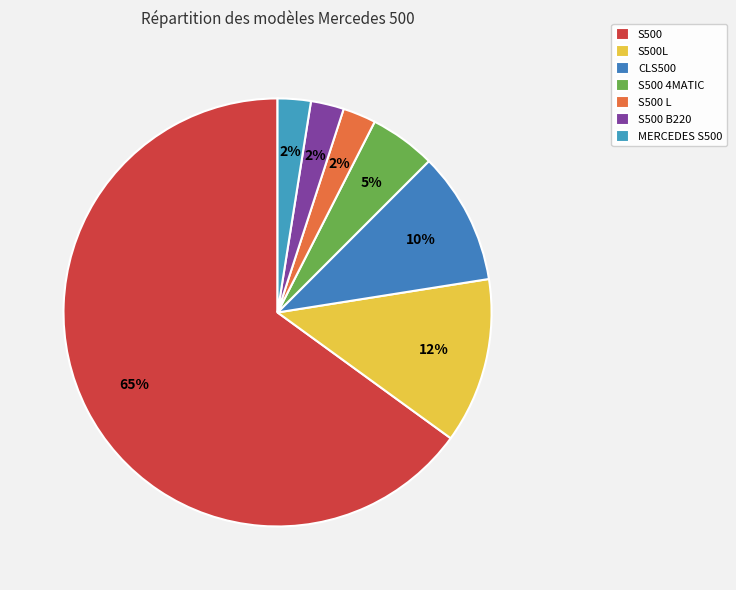

How many segments does this pie chart have?

7